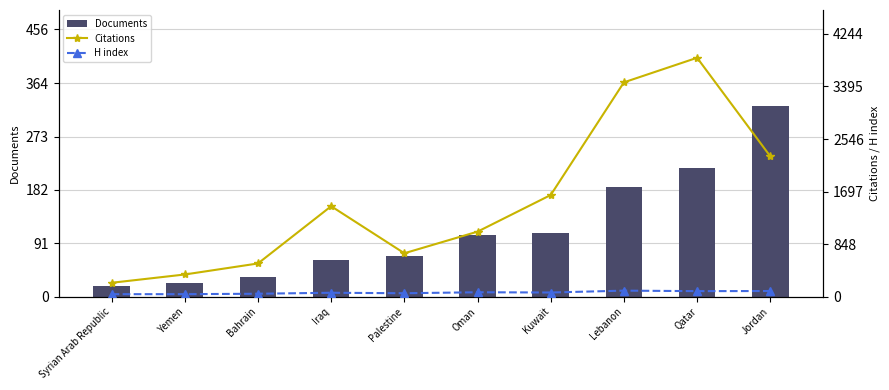

Between Qatar and Lebanon, which is larger?

Qatar